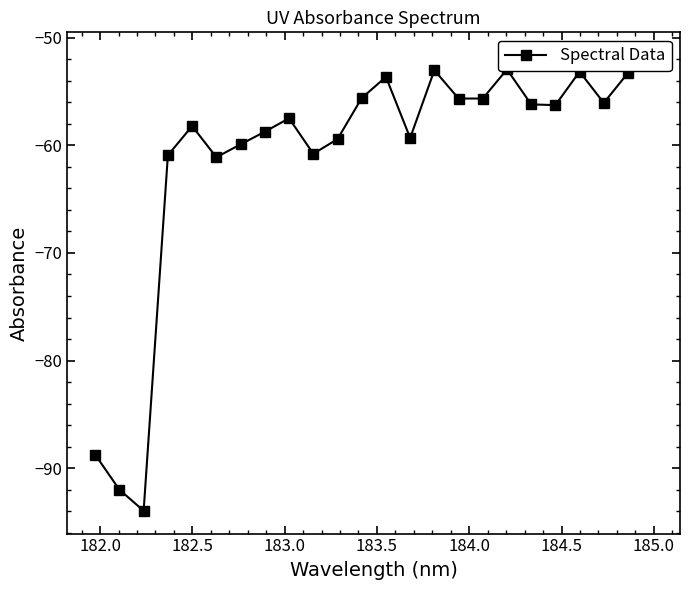

Does the chart display data point markers on the line(s)?

Yes